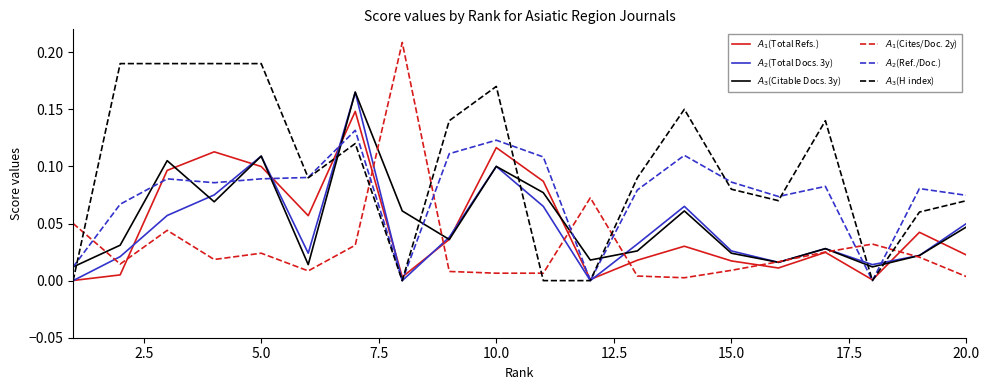

How many intersections are there between $A_1$(Total Refs.) and $A_3$(H index)?

7